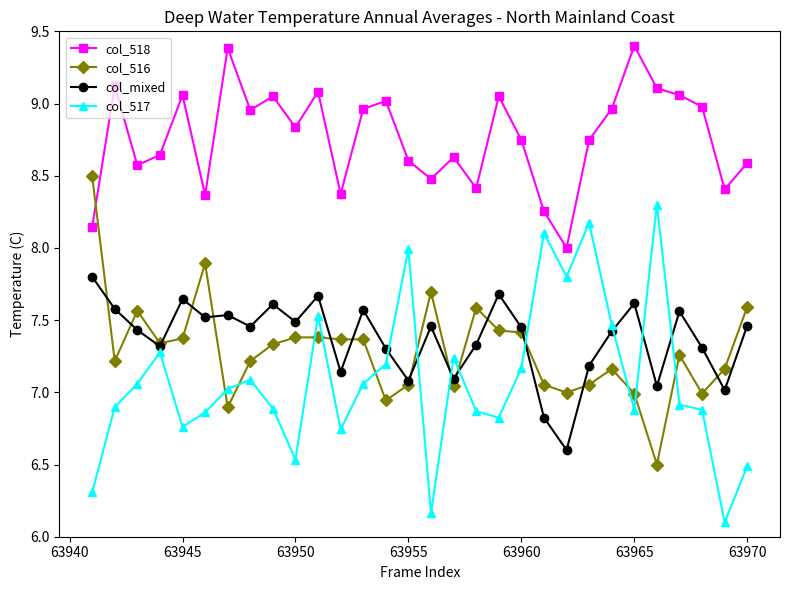

What is the sum of all col_517 values?

212.6